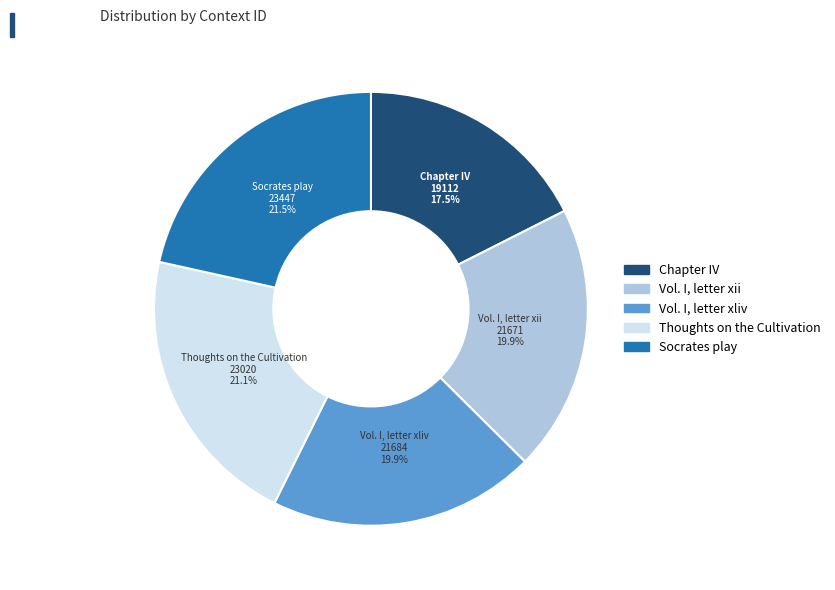

To the nearest percent, what is the combined percentage of Vol. I, letter xliv and Chapter IV?

37%